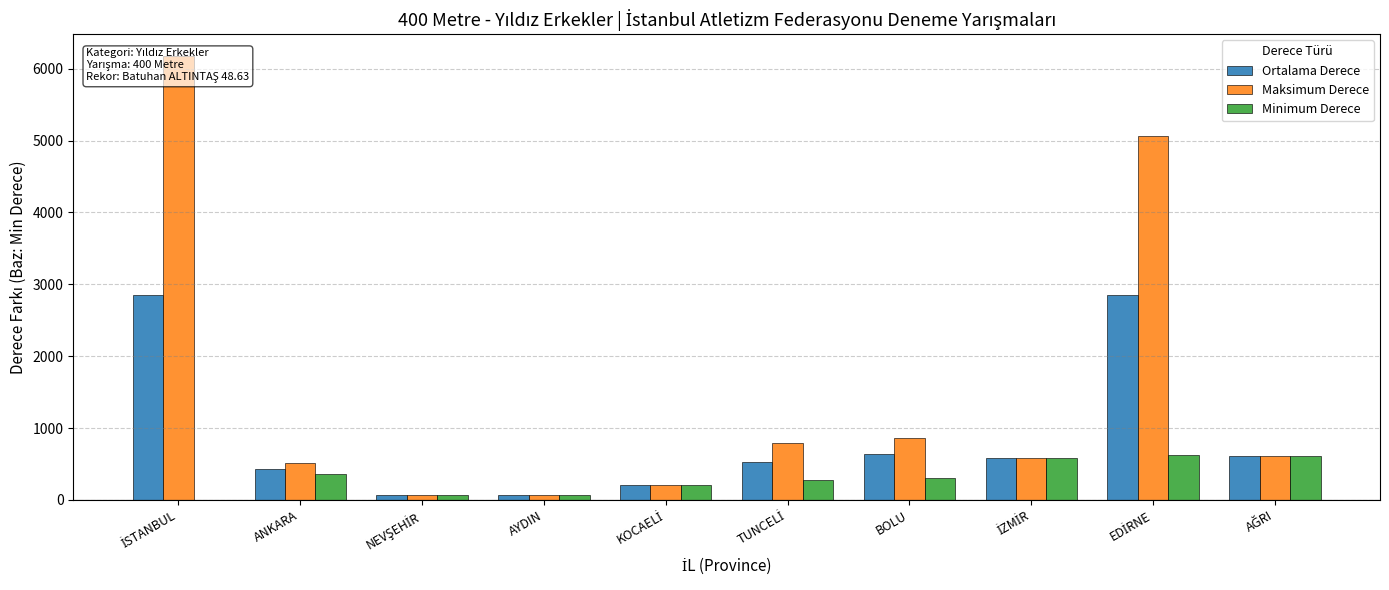

How many groups of bars are there?

10